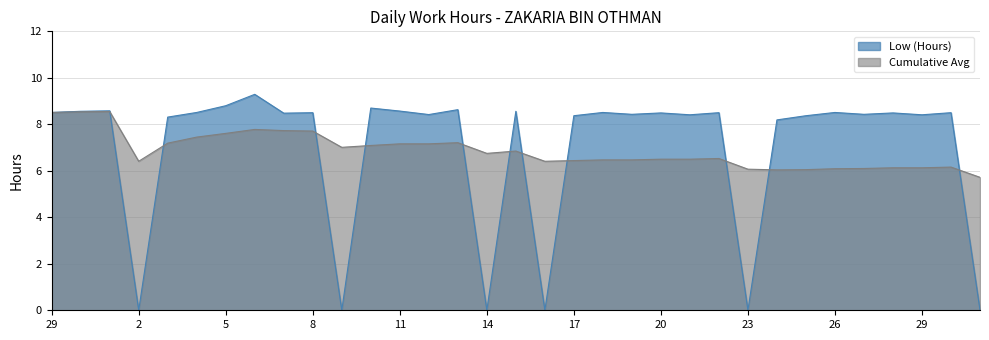

True or false: Low (Hours) has a value of 0.0 at 23.

True